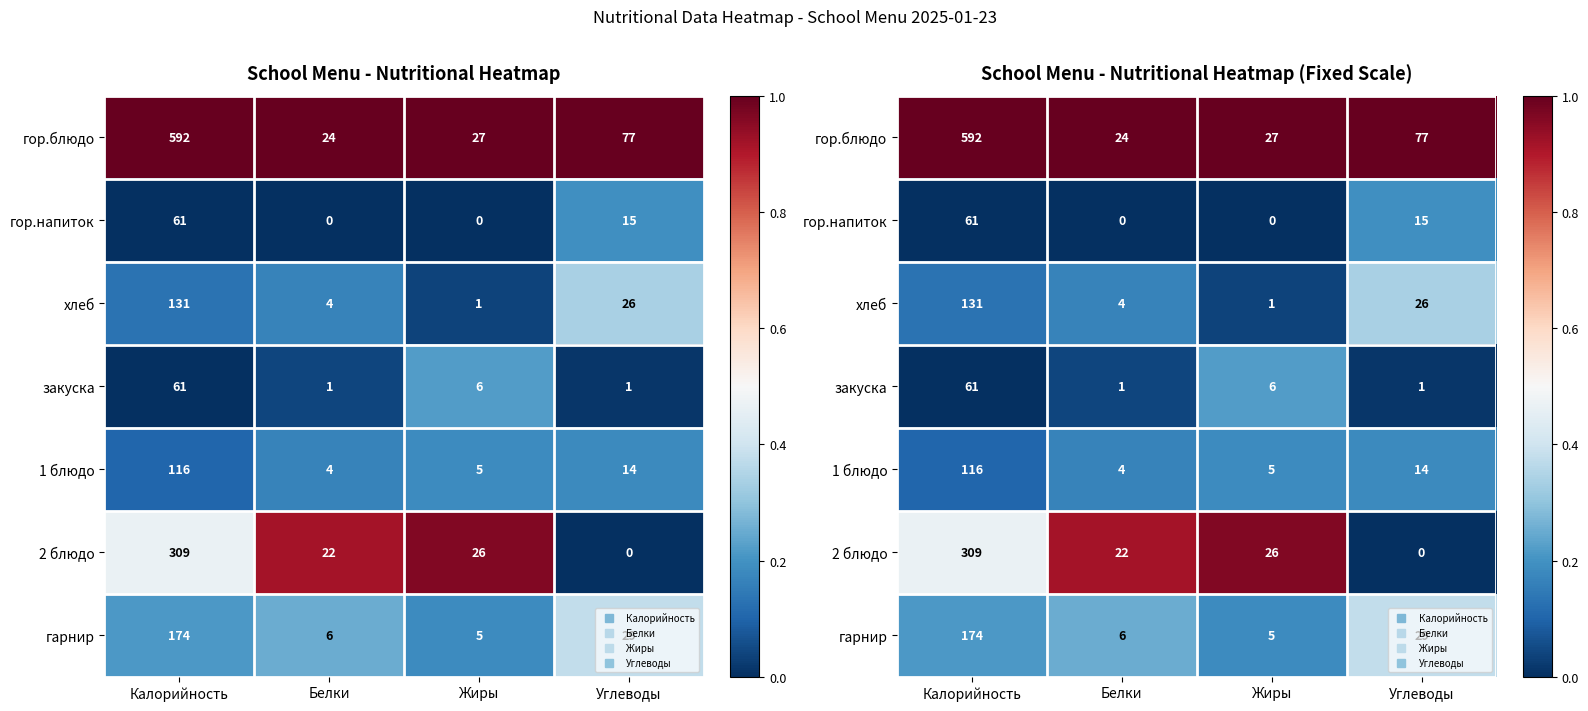

Is the value of закуска at Белки greater than the value of гор.напиток at Белки?

Yes